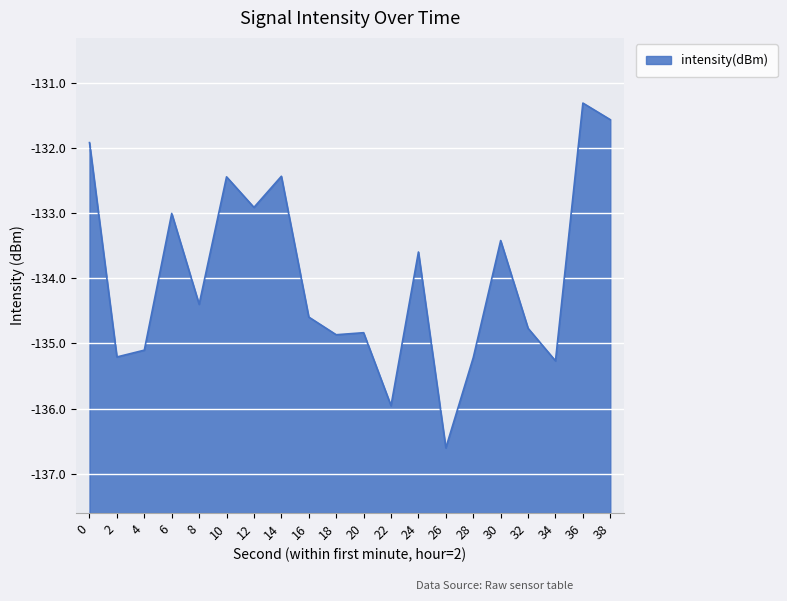

The chart shows a value of -65.0 at 30. True or false?

False